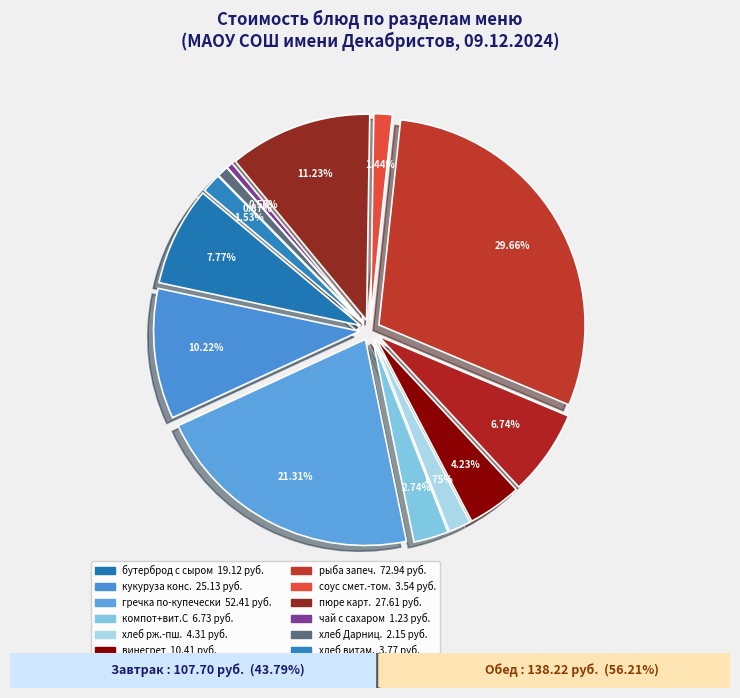

Is there any slice that represents more than half of the pie?

No